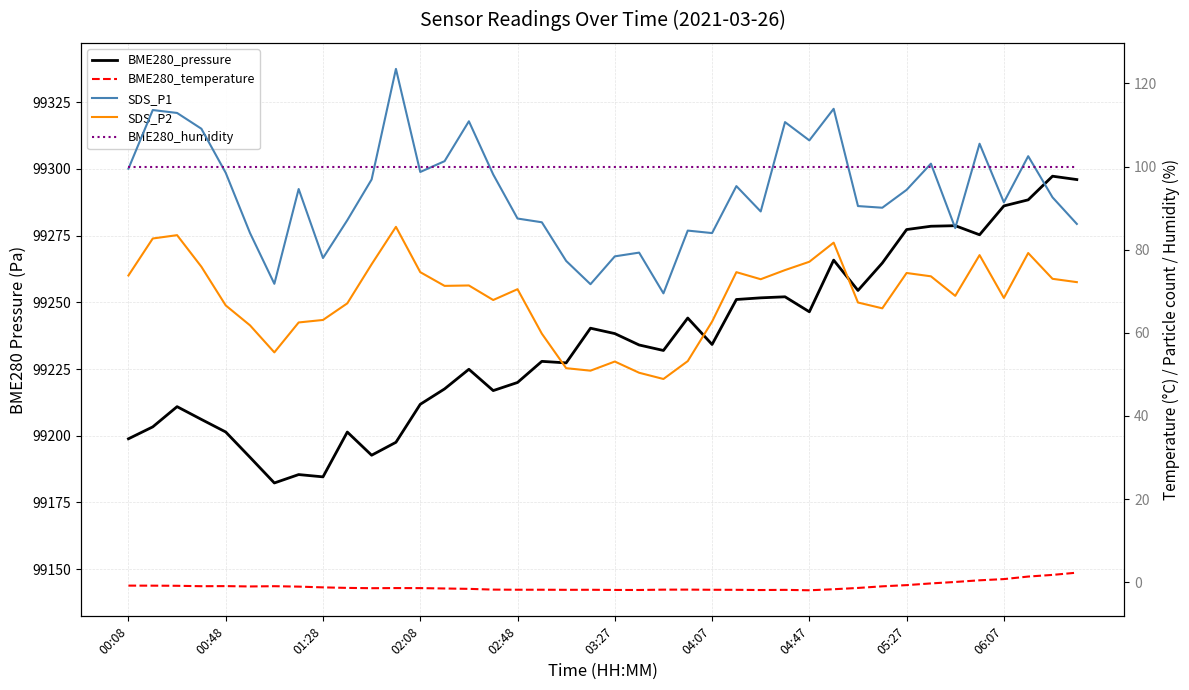

Is the value of SDS_P1 at 28 greater than the value of BME280_humidity at 21?

Yes